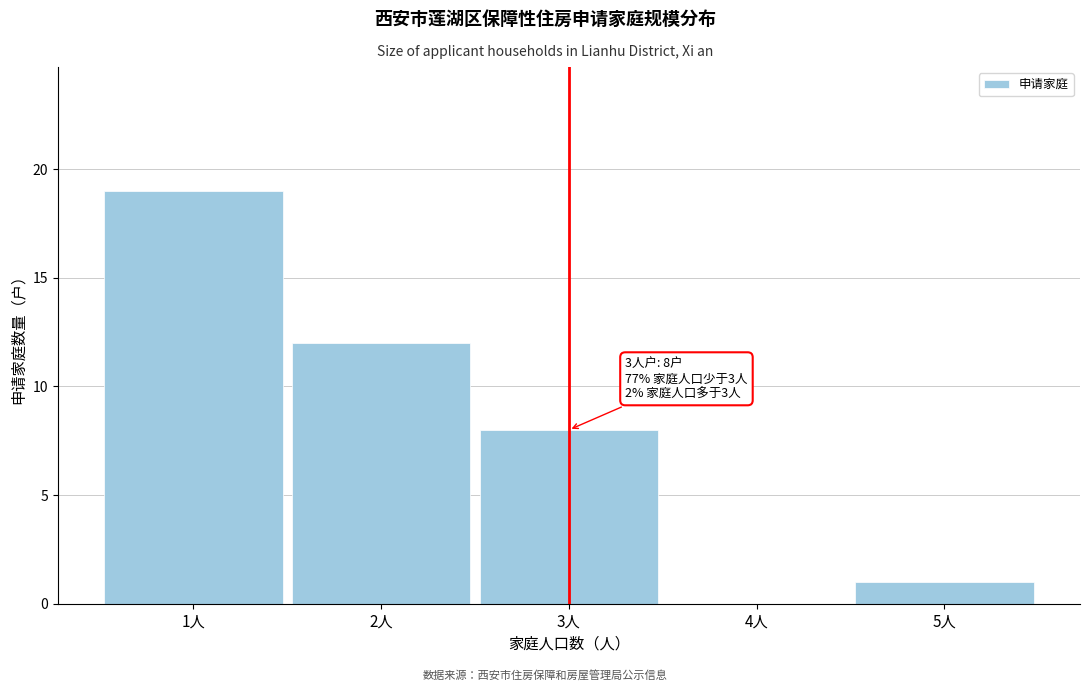

Which range on the x-axis has the tallest bar?

0.5 to 1.5